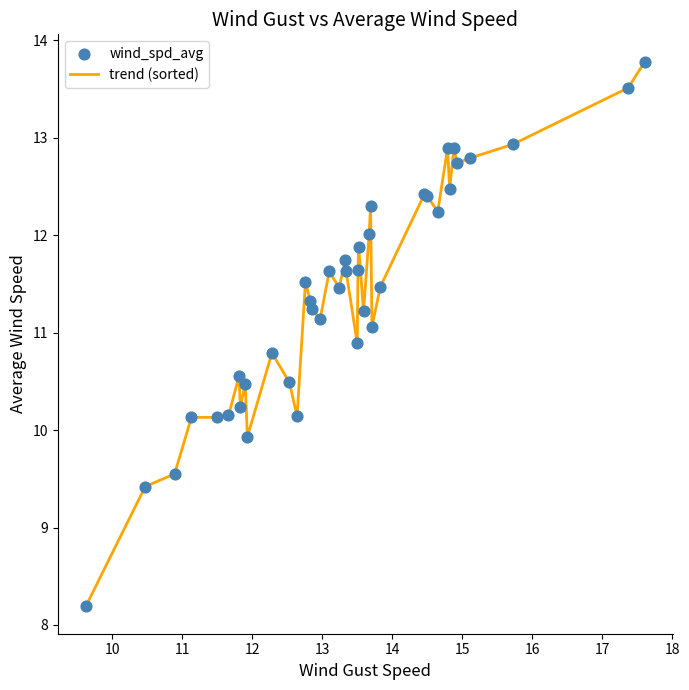

What is the minimum value shown in the chart?

8.2